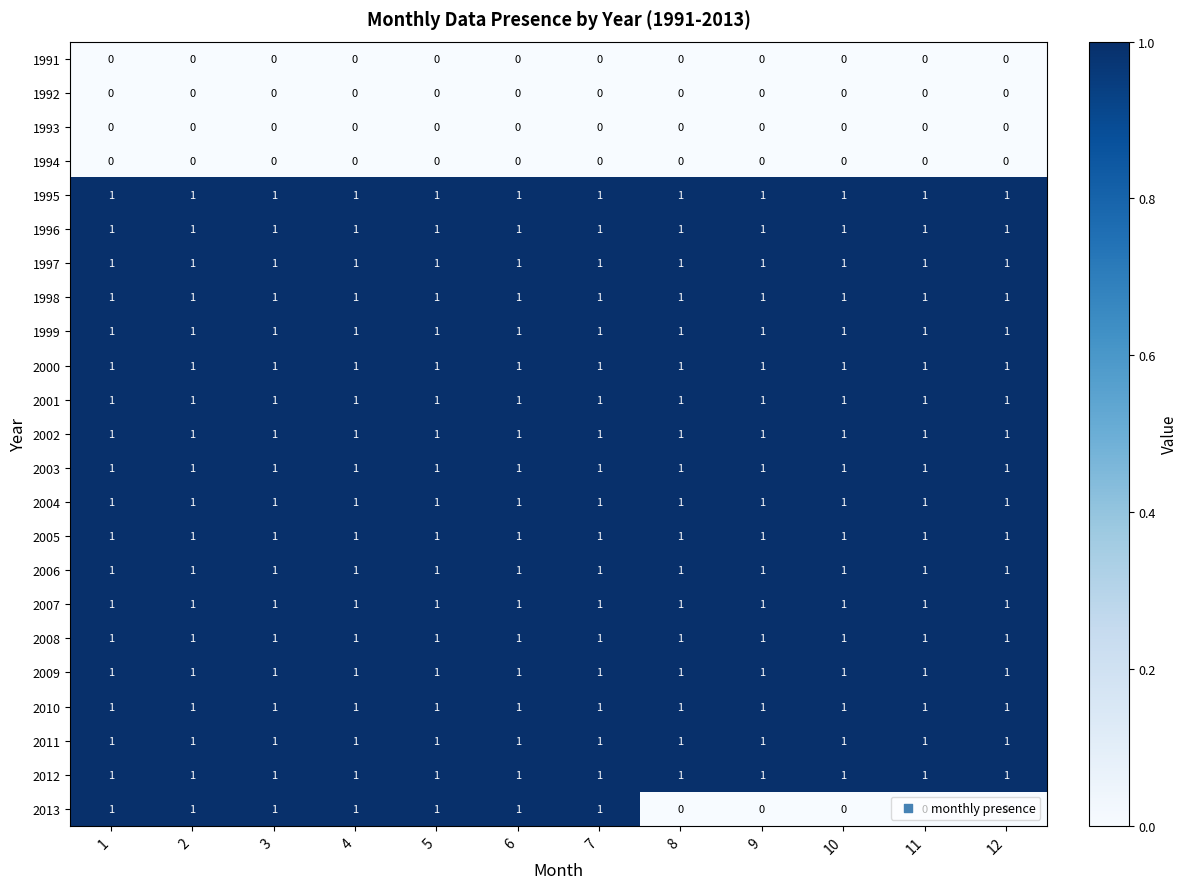

At how many categories does at least one series exceed 0?

12